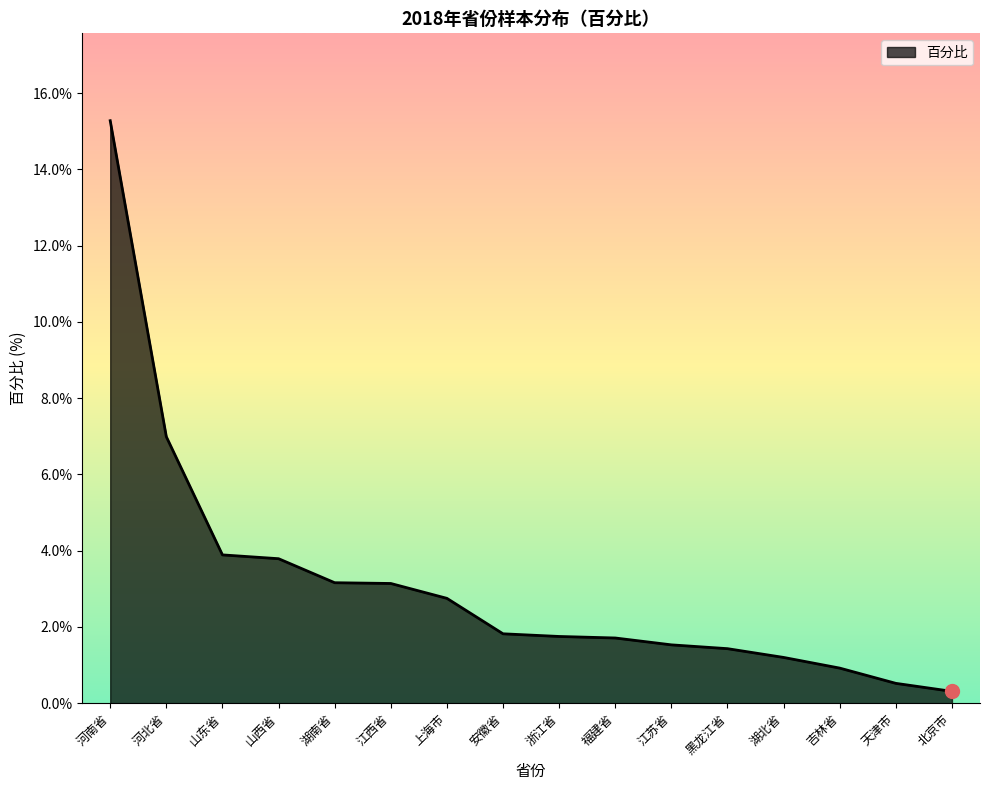

What is the difference between the maximum and minimum values?

15.0